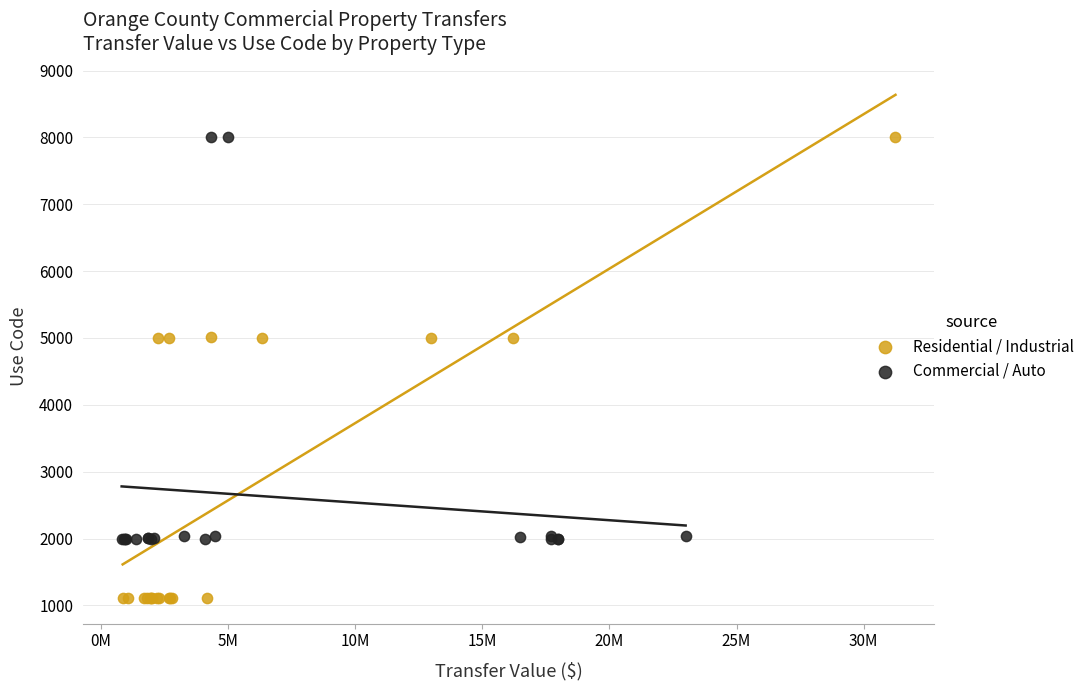

Which series has the largest Y range (max minus min)?

Residential / Industrial